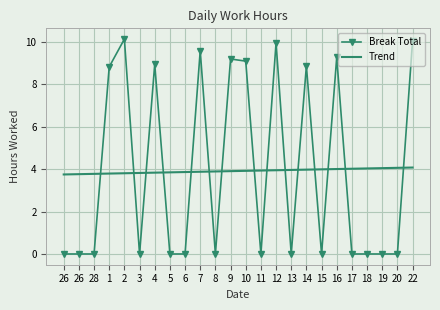

The Trend series shows 4.0 at 14. True or false?

True